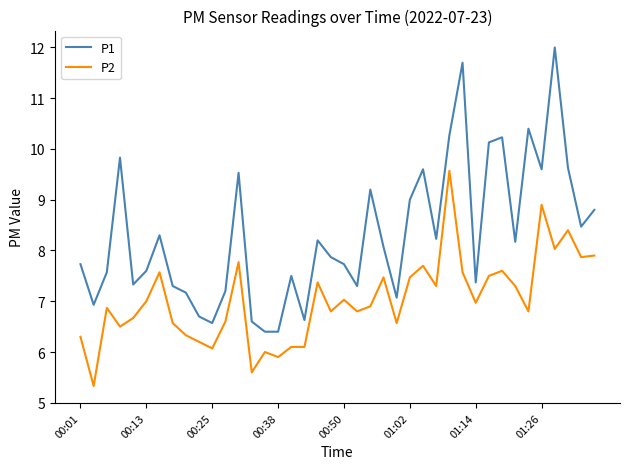

Reading left to right, what are all the values shown in this chart?

P1: 7.7	6.9	7.6	9.8	7.3	7.6	8.3	7.3	7.2	6.7	6.6	7.2	9.5	6.6	6.4	6.4	7.5	6.6	8.2	7.9	7.7	7.3	9.2	8.1	7.1	9.0	9.6	8.2	10.3	11.7	7.4	10.1	10.2	8.2	10.4	9.6	12.0	9.6	8.5	8.8
P2: 6.3	5.3	6.9	6.5	6.7	7.0	7.6	6.6	6.3	6.2	6.1	6.6	7.8	5.6	6.0	5.9	6.1	6.1	7.4	6.8	7.0	6.8	6.9	7.5	6.6	7.5	7.7	7.3	9.6	7.6	7.0	7.5	7.6	7.3	6.8	8.9	8.0	8.4	7.9	7.9